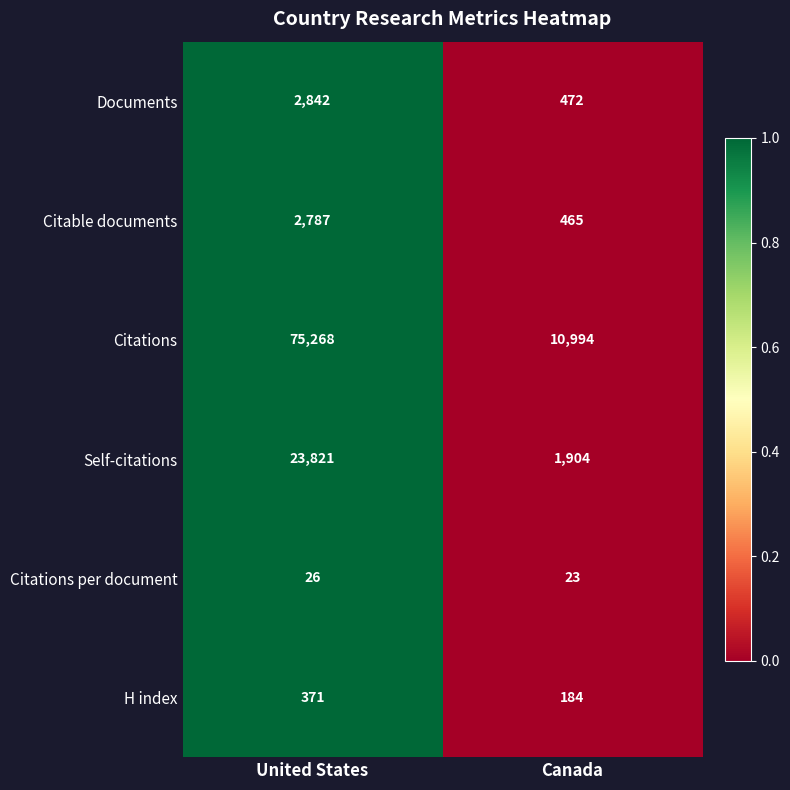

How many series are shown in this chart?

6